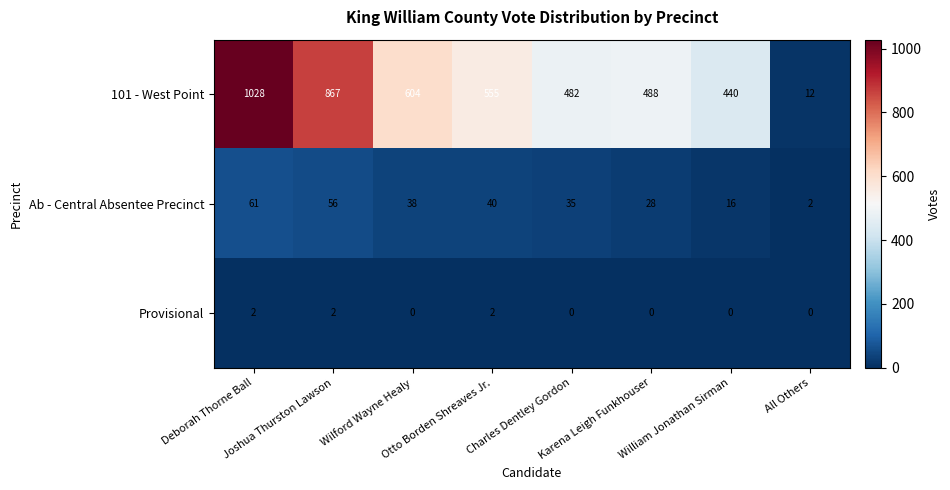

Which series has the largest range (max minus min)?

101 - West Point